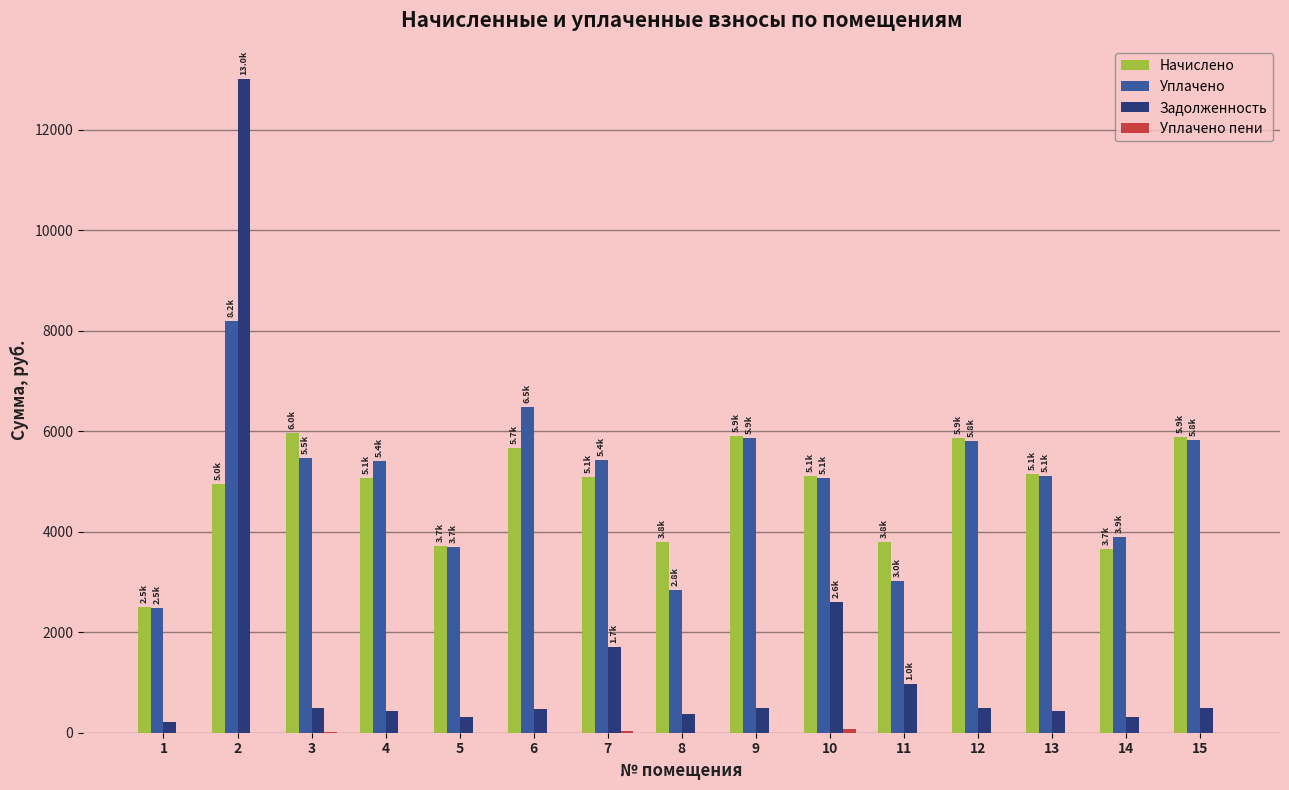

The value of Уплачено at 13 is 8984.9. True or false?

False